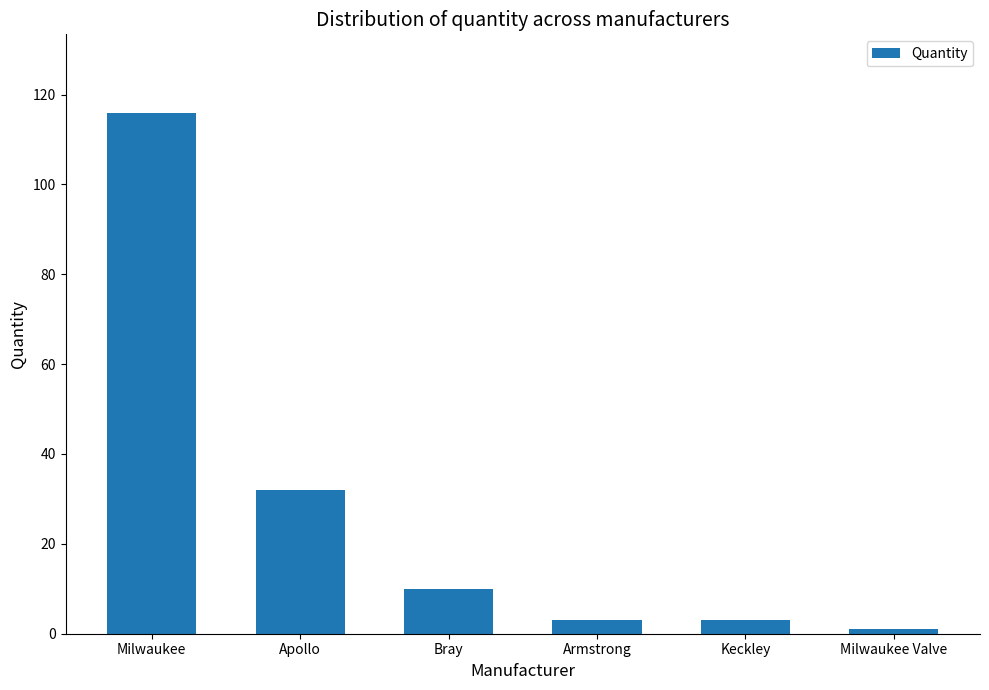

True or false: the data shows 183 at Milwaukee.

False